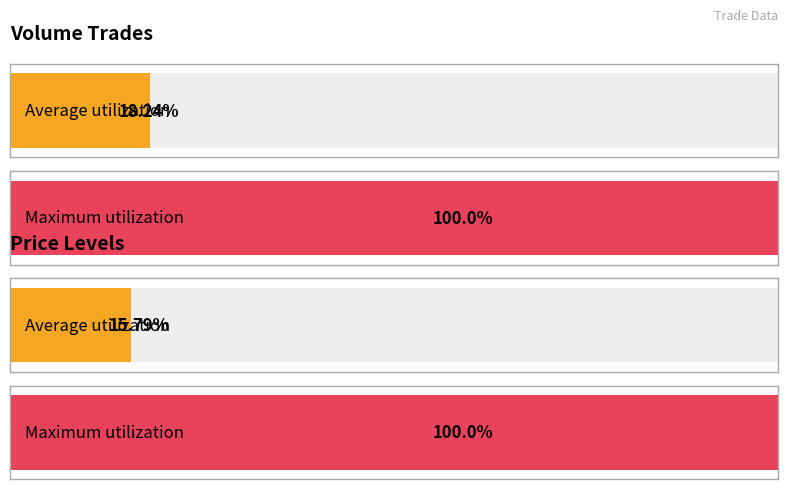

Rank the series by their maximum value, from highest to lowest.

Volume, Price